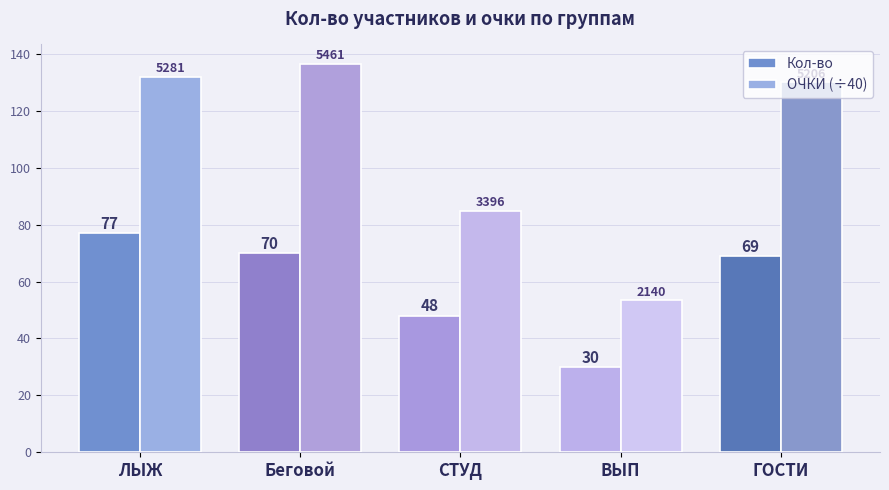

Is the value of Кол-во at ГОСТИ greater than the value of ОЧКИ (÷40) at СТУД?

No